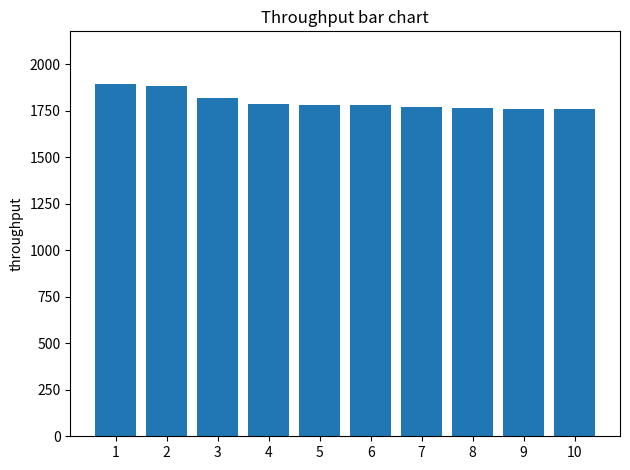

The chart shows a value of 1788 at 4. True or false?

True